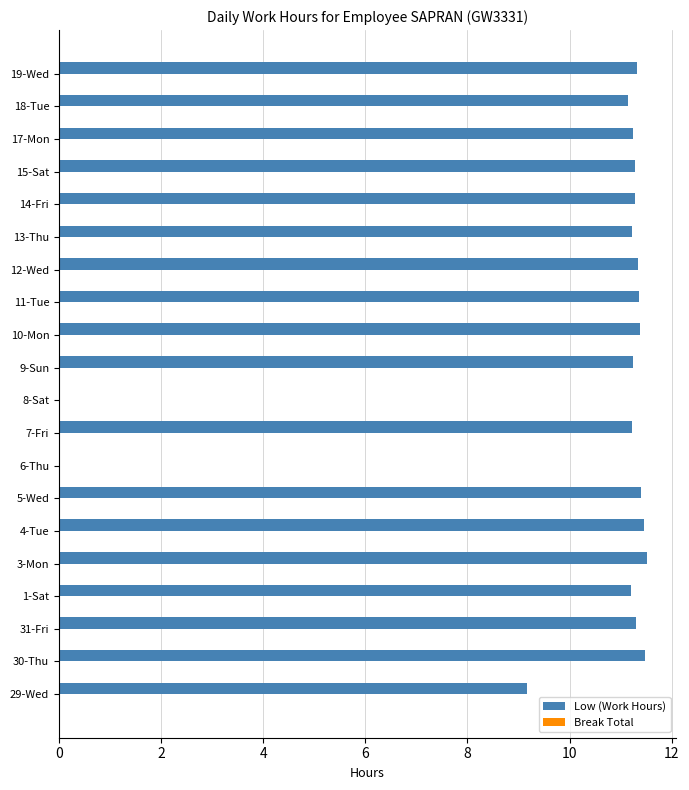

At which label is the value closest to 5?

29-Wed